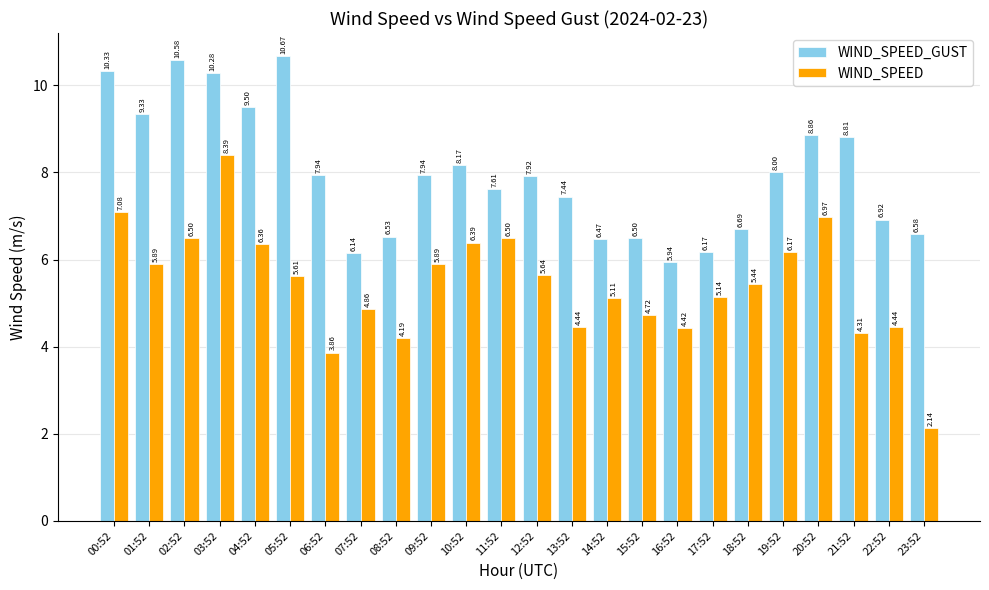

At which category does the chart reach its minimum across all series?

23:52